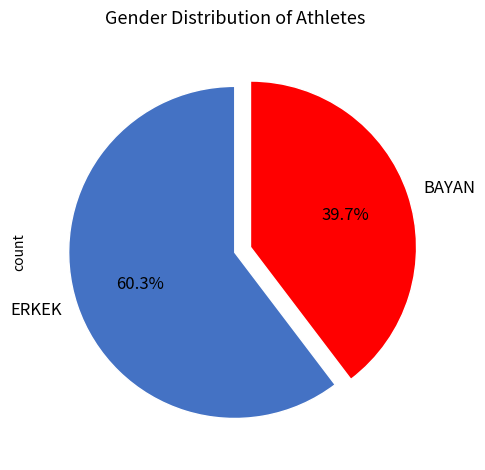

True or false: ERKEK accounts for 60% of the total.

True